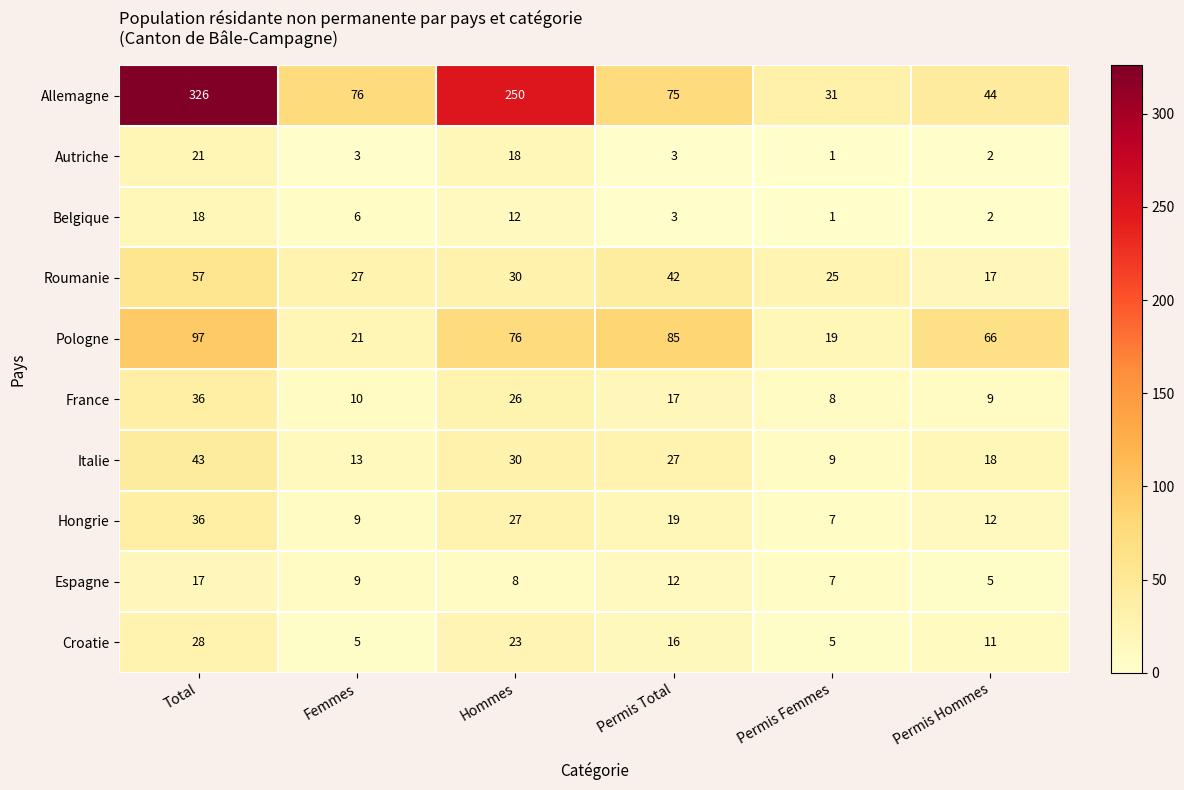

What is the spread (max minus min) of values at Permis Total?

82